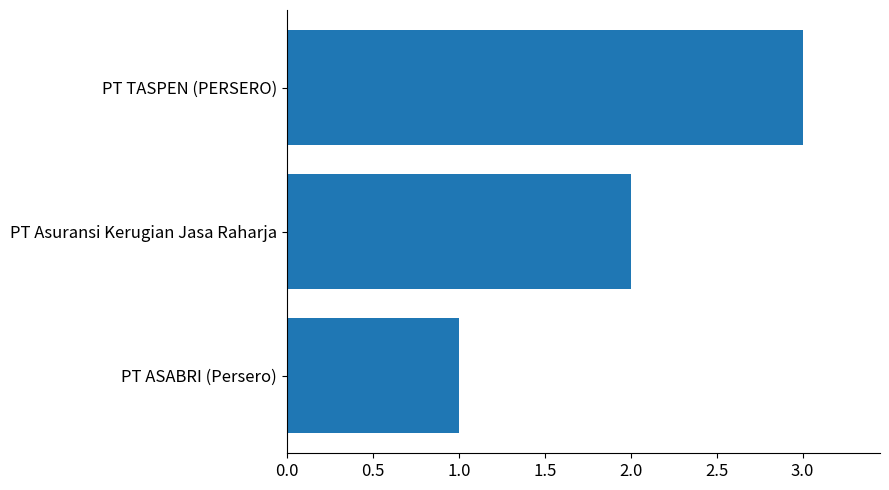

Is it true that the value at PT Asuransi Kerugian Jasa Raharja is 2?

True